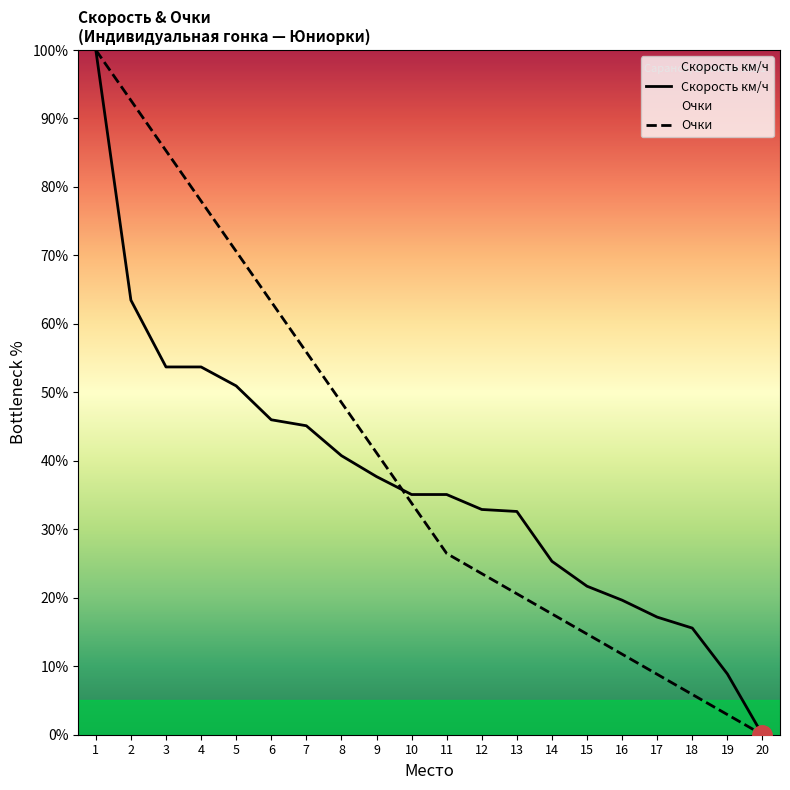

What is the sum of all Скорость км/ч values?

735.4